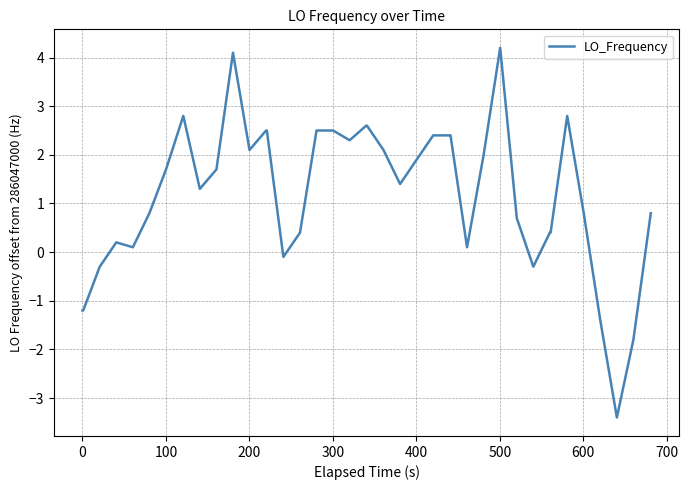

What is the minimum value shown in the chart?

-3.4